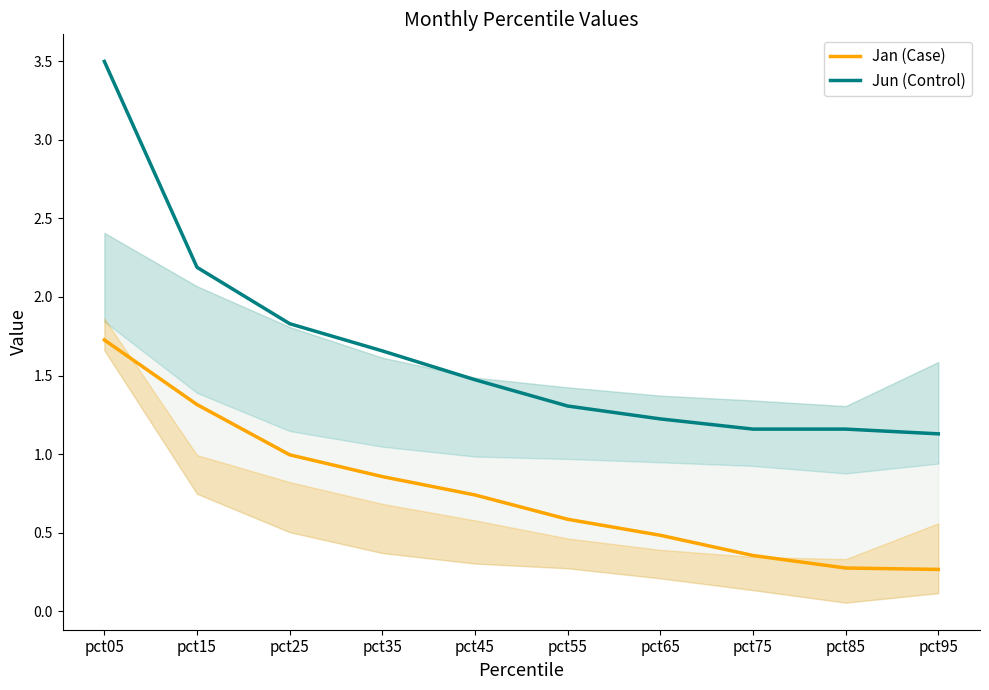

What is the total value across all series at pct95?

1.4